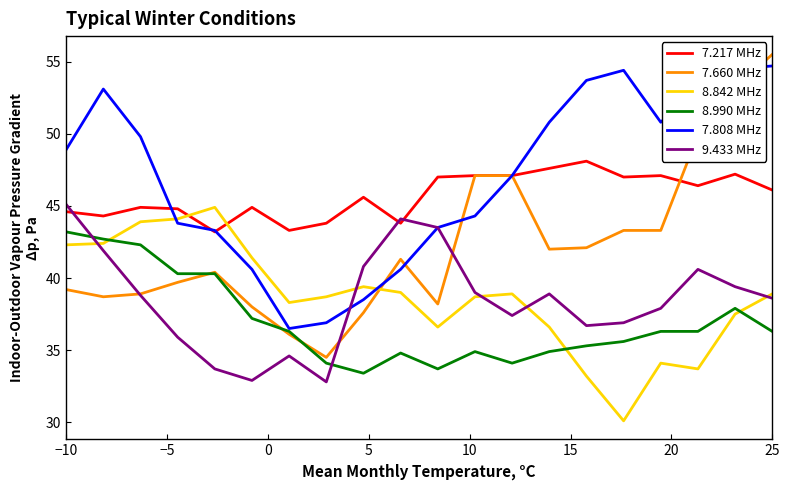

How many times do 9.433 MHz and 7.217 MHz cross each other?

3